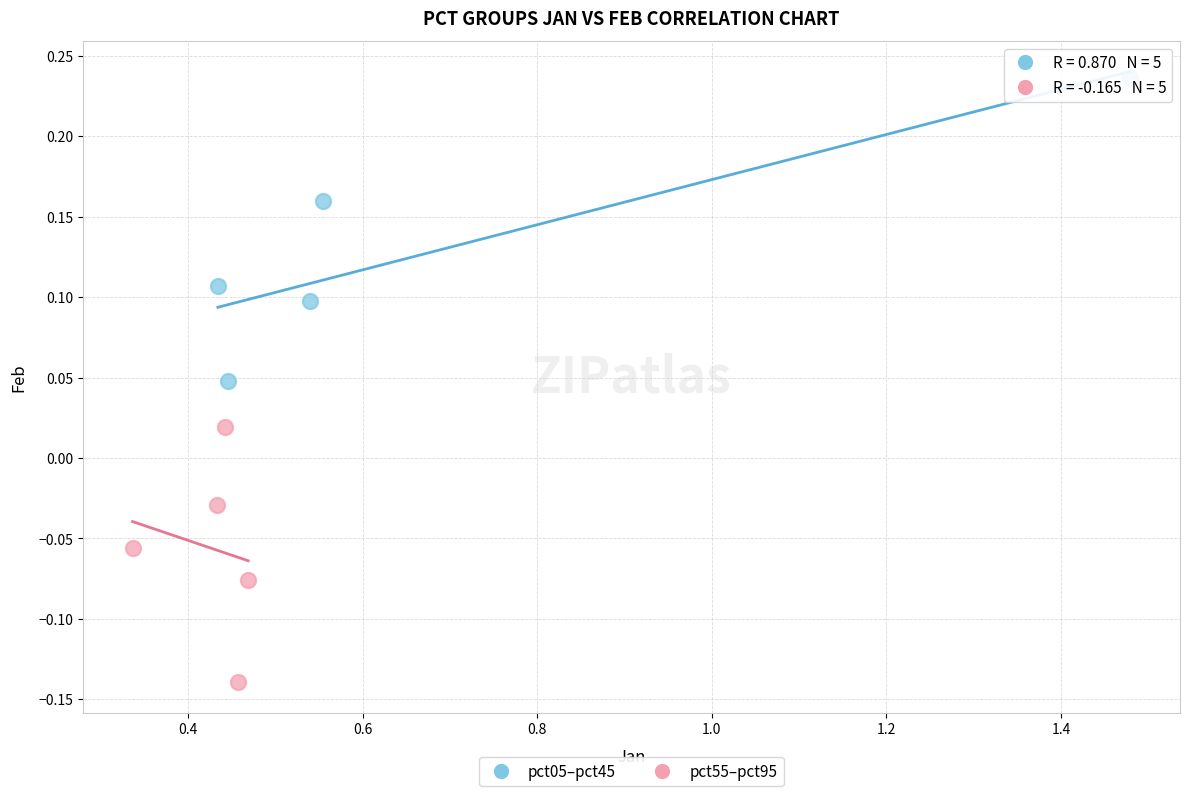

Which series contains the highest Y value?

pct05–pct45